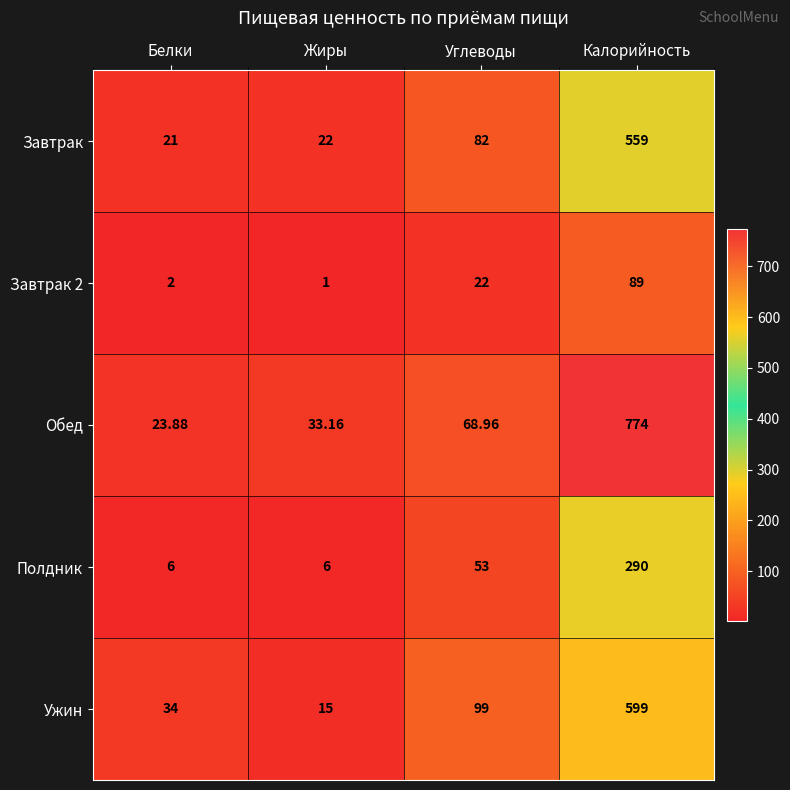

Rank the categories by Обед value from highest to lowest.

Калорийность, Углеводы, Жиры, Белки